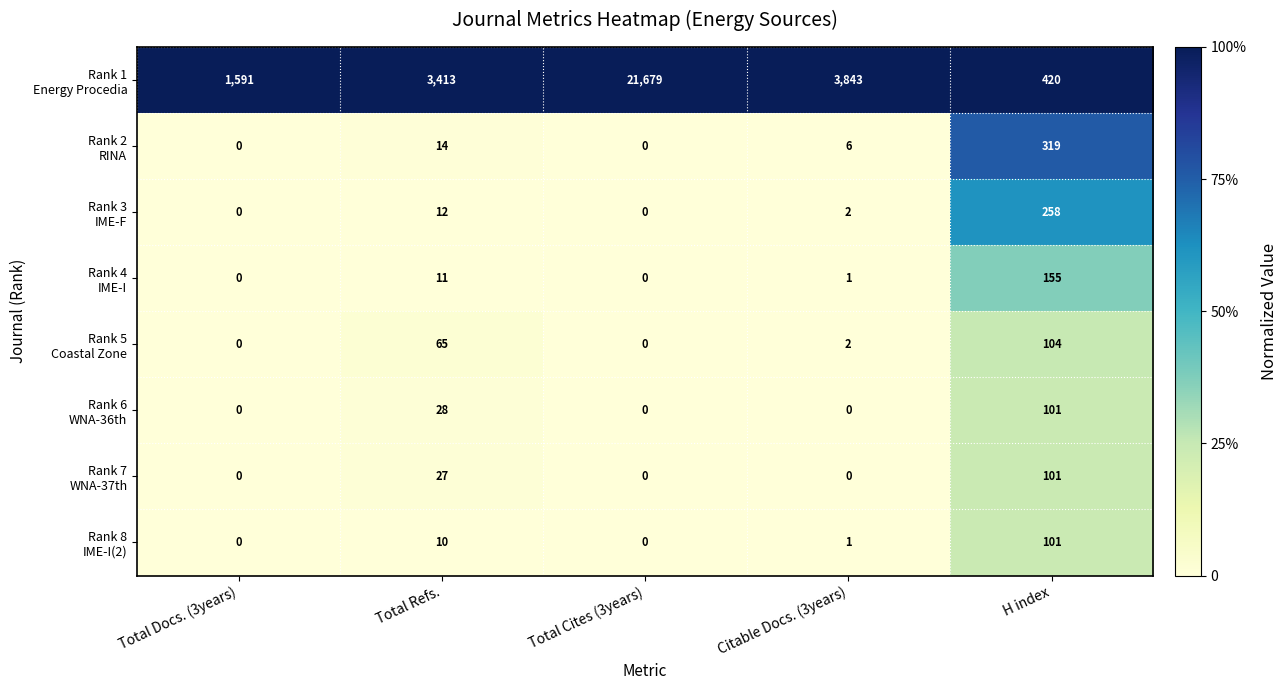

What is the difference between the highest and lowest values at Citable Docs. (3years)?

3843